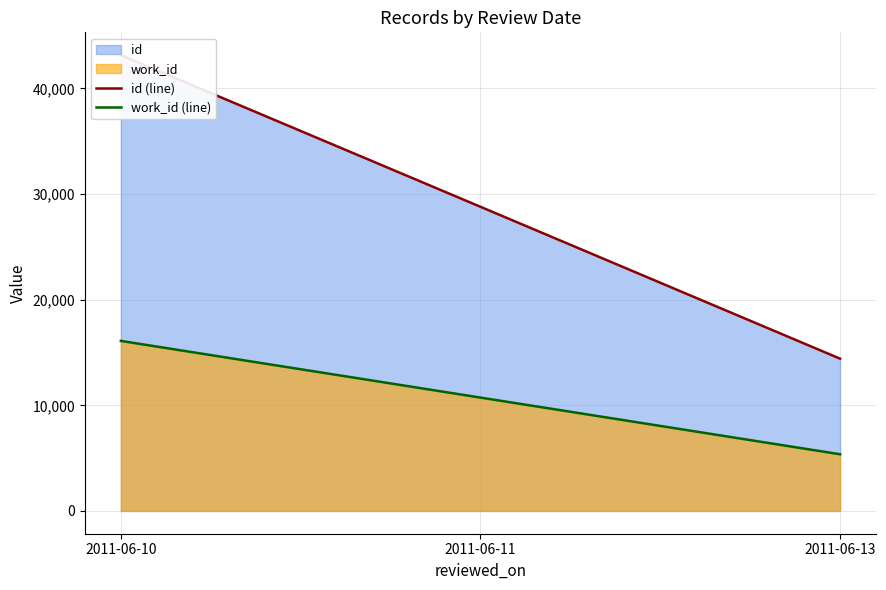

What is the value of the id (line) point at the 2nd from the left?

28797